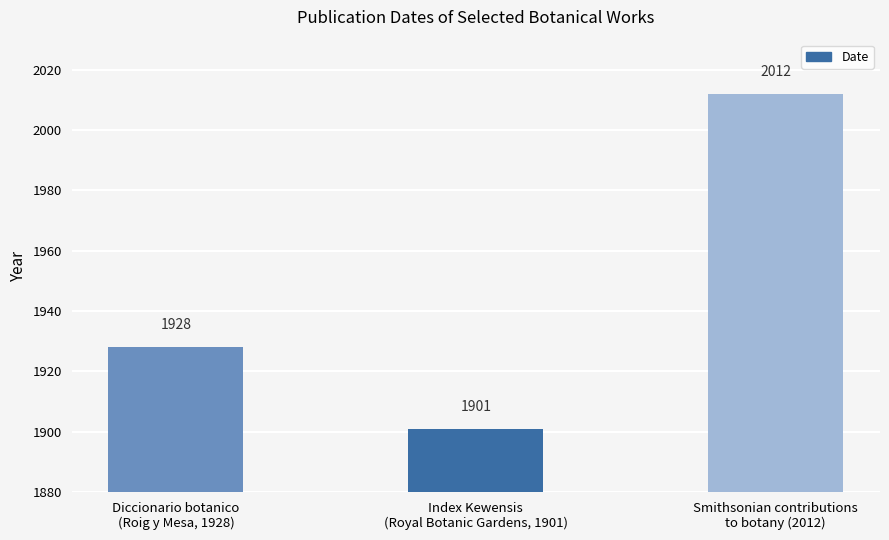

Is it true that the value at Smithsonian contributions
to botany (2012) is 1389?

False